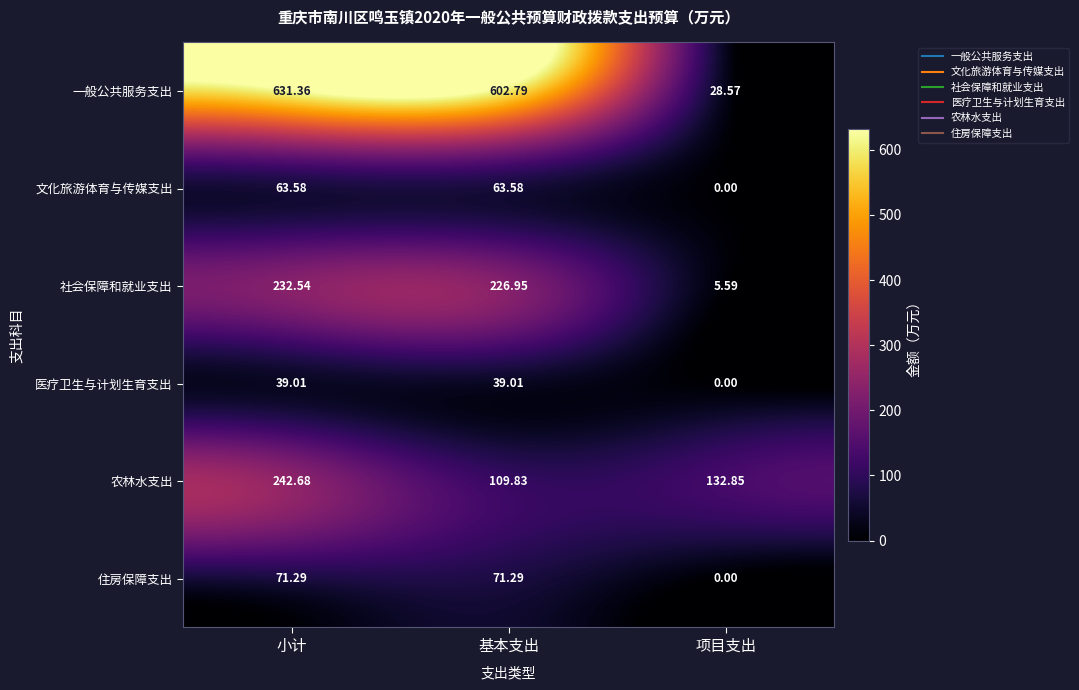

Which series changed the most between 基本支出 and 项目支出?

一般公共服务支出